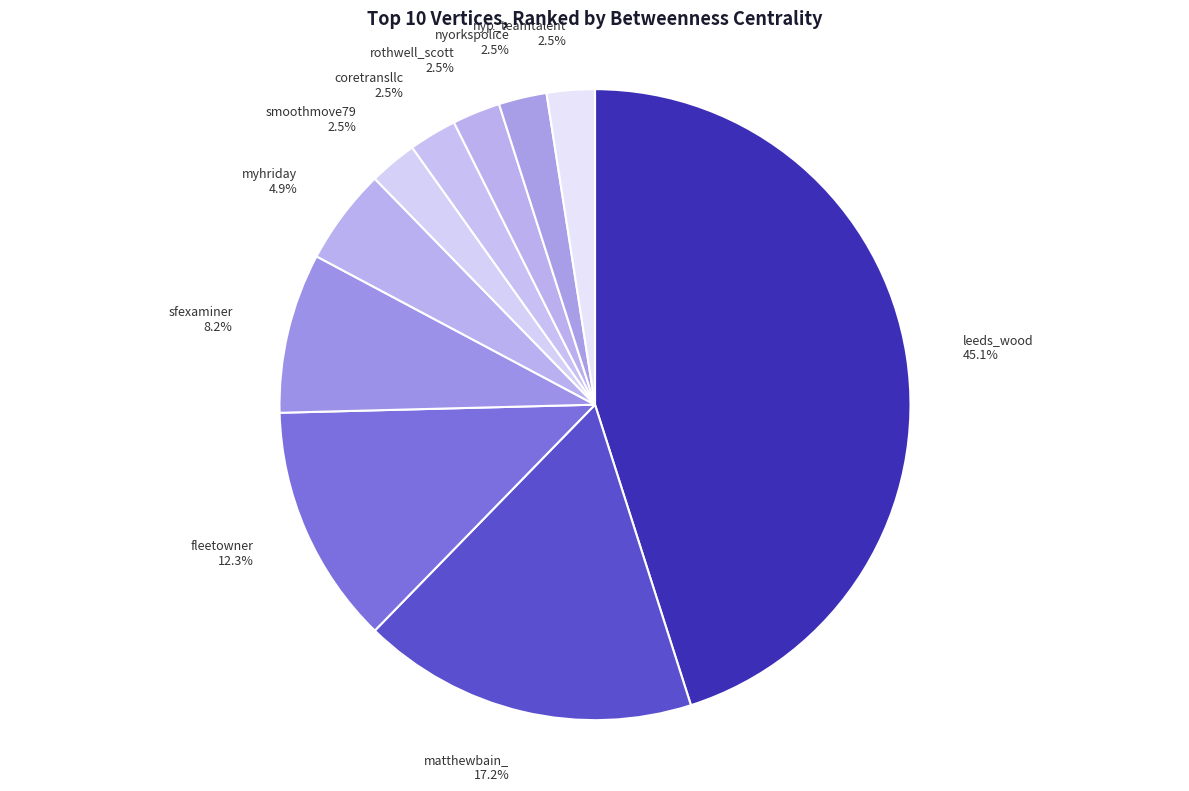

Is the sum of coretransllc and sfexaminer greater than half?

No